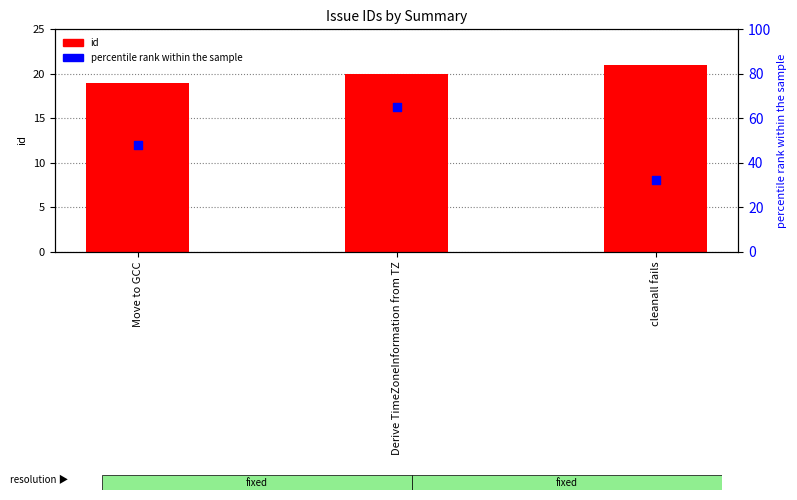

At how many categories does at least one series exceed 41?

2